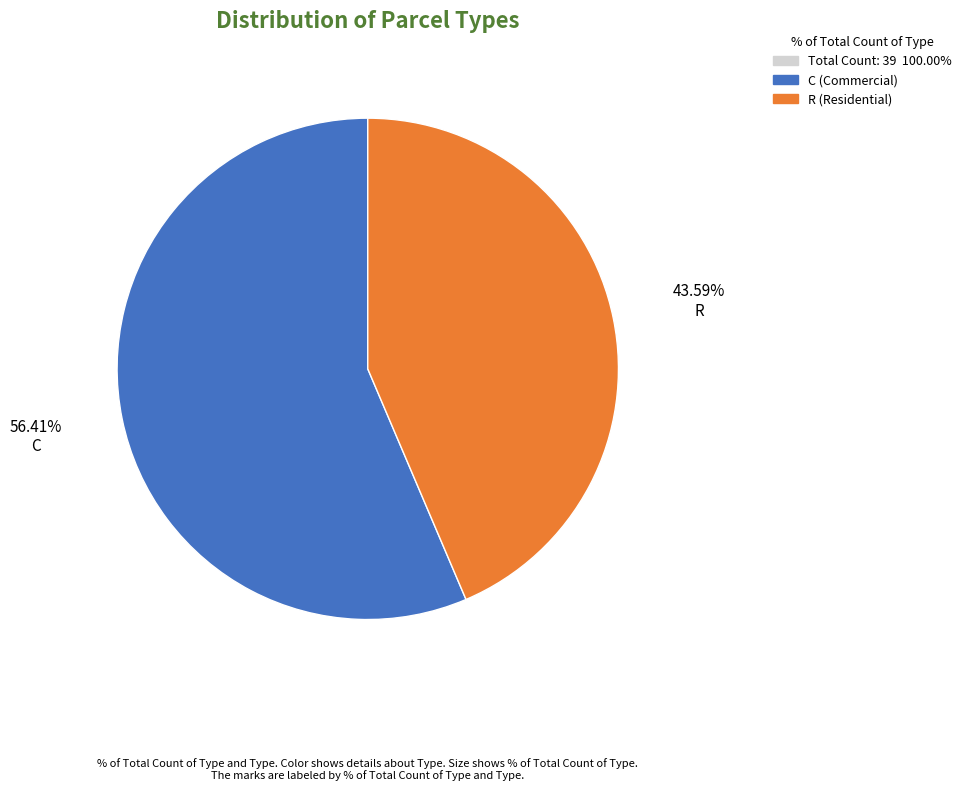

Is there any slice that represents more than half of the pie?

Yes